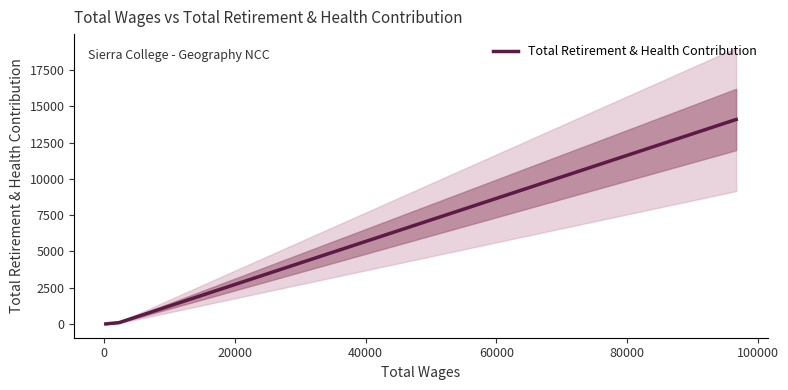

What is the maximum value for Total Retirement & Health Contribution?

14101